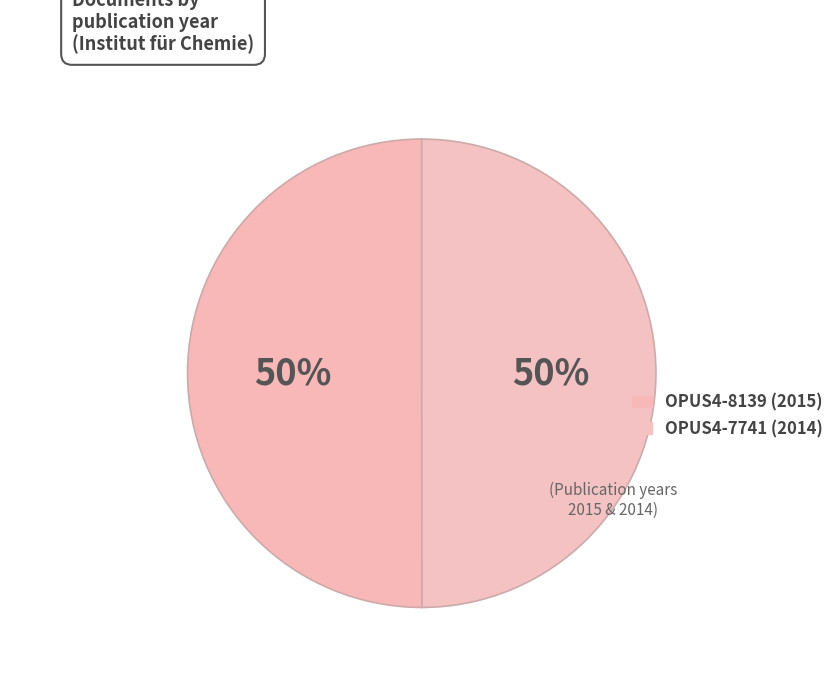

Count the number of slices in the pie.

2